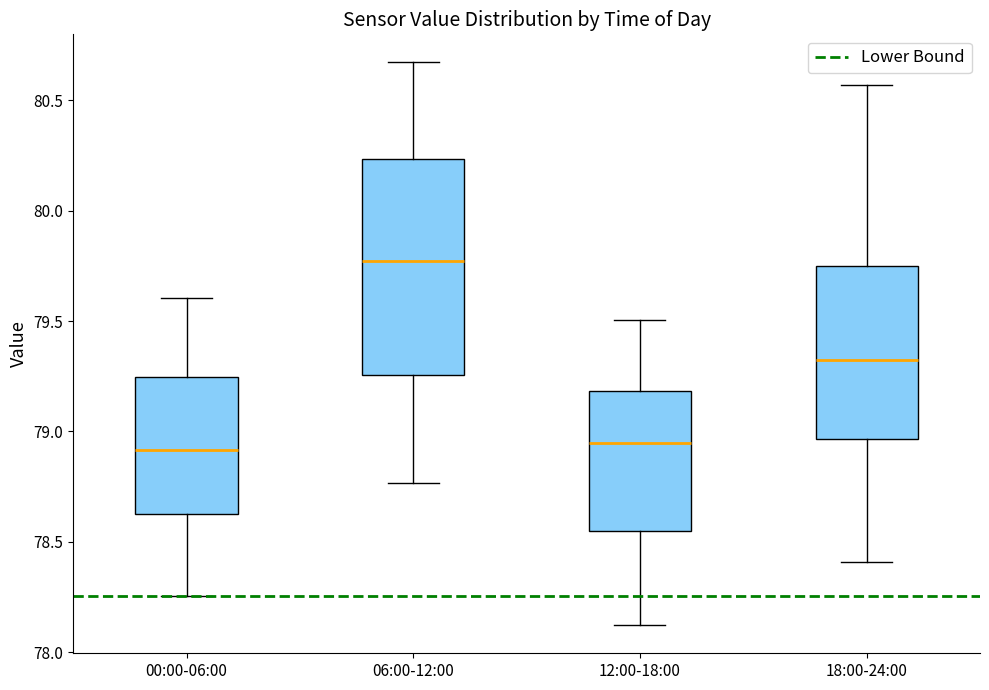

Where does the median line of the box for 06:00-12:00 sit on the y-axis? The values are not printed on the chart, so give them approximately, as read against the axis.

79.75